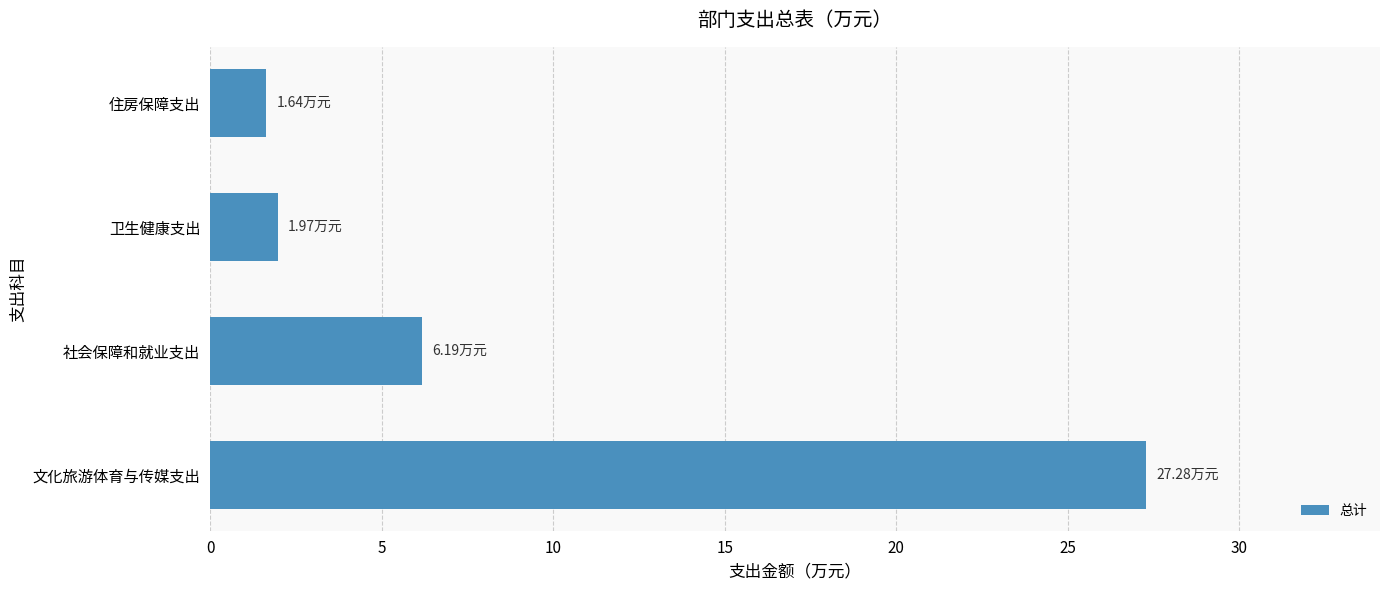

What is the change in value from 社会保障和就业支出 to 卫生健康支出?

-4.2